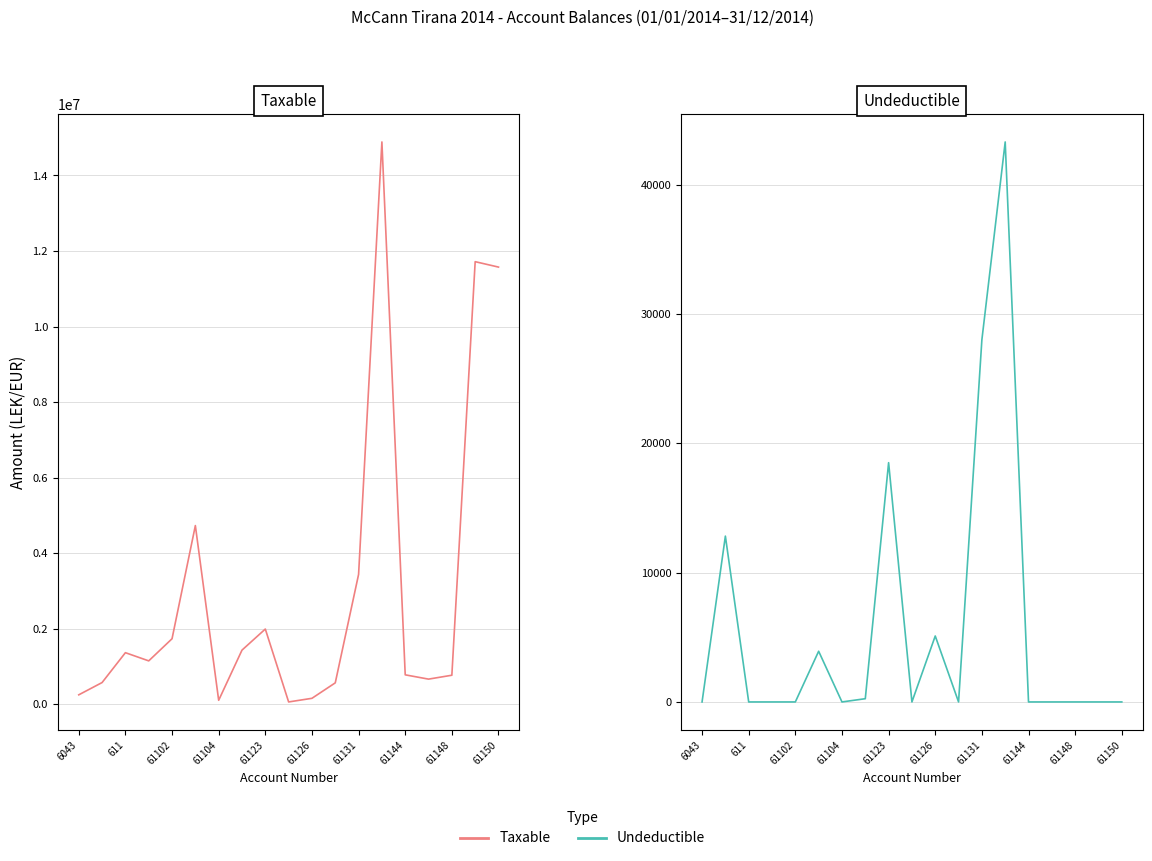

The value of Undeductible at 6043 is 29652.9. True or false?

False